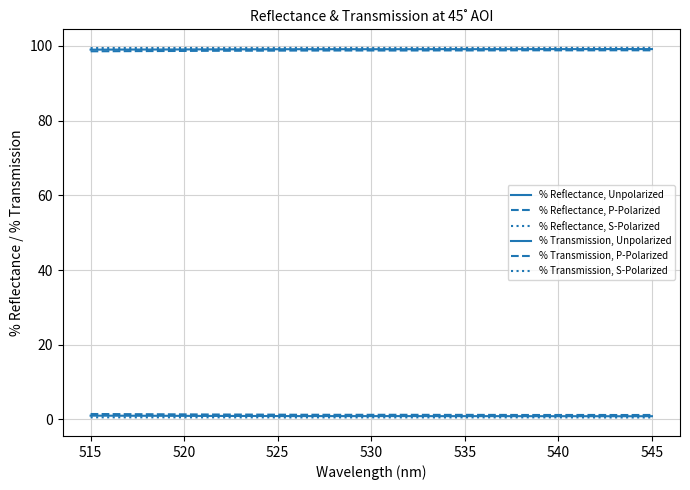

How many lines are shown in the chart?

6